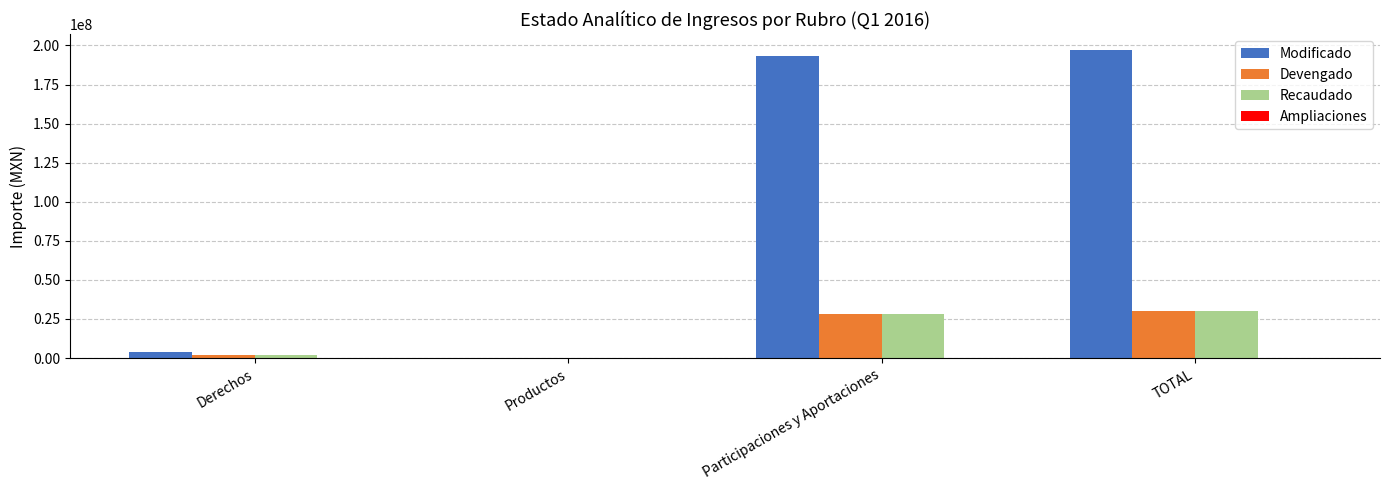

The Recaudado series shows 30071085.8 at TOTAL. True or false?

True